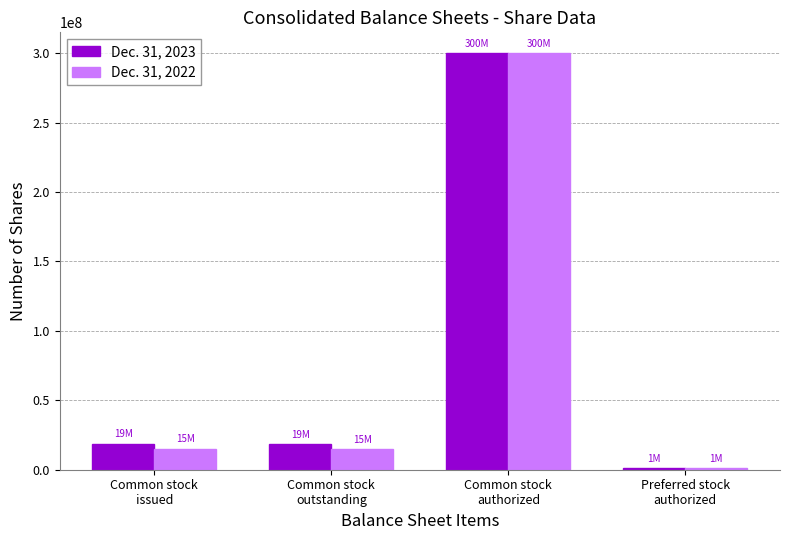

List the series in order of their overall mean, highest first.

Dec. 31, 2023, Dec. 31, 2022